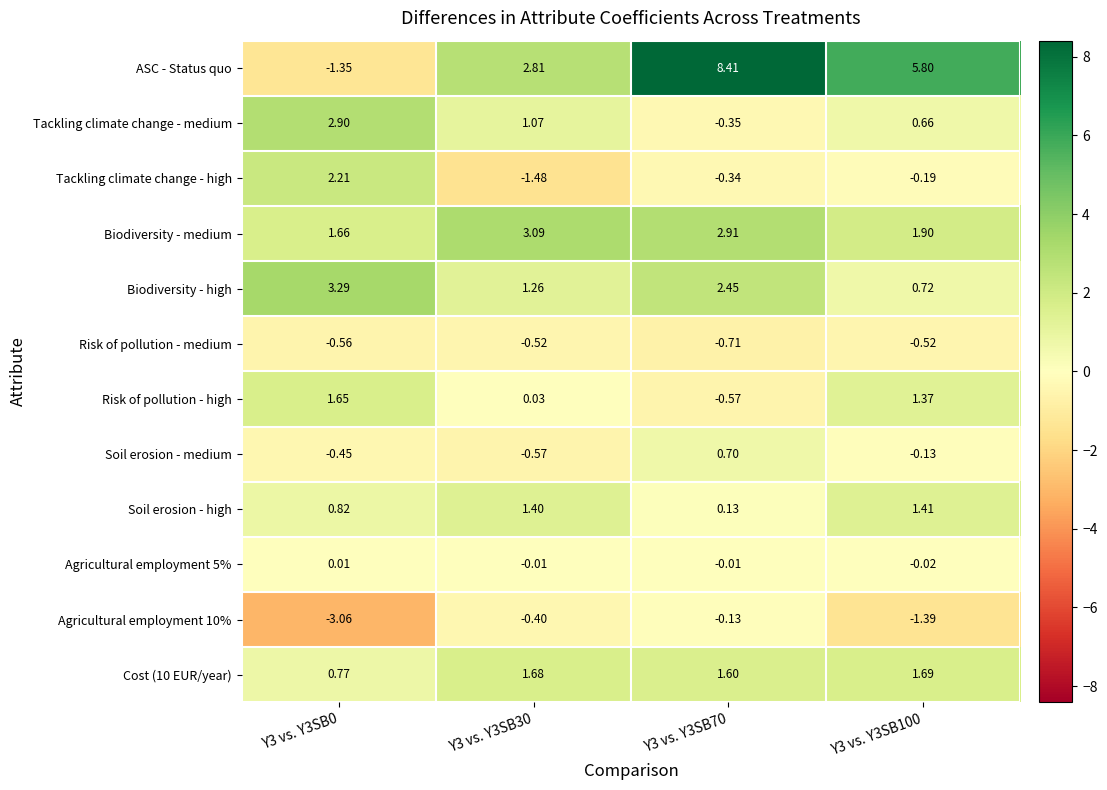

Which series has the widest spread of values?

ASC - Status quo